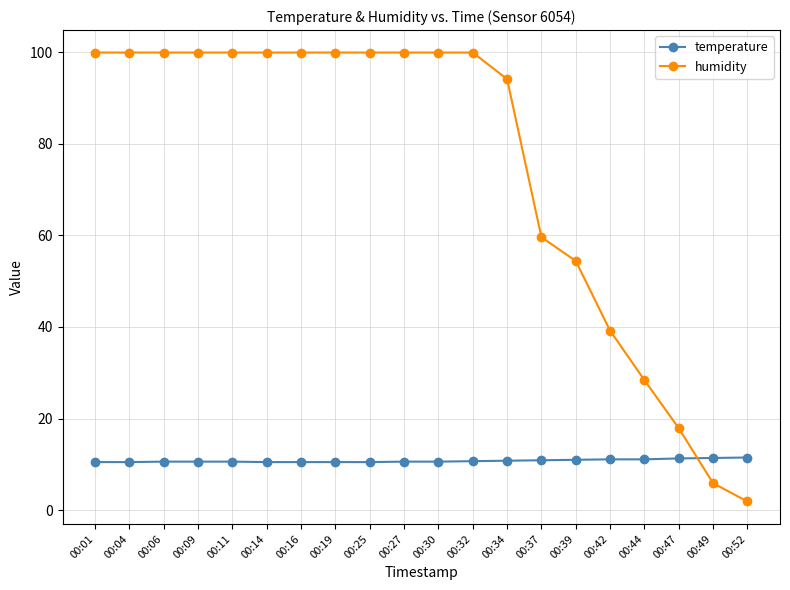

Where do humidity and temperature first cross each other?

00:47 and 00:49